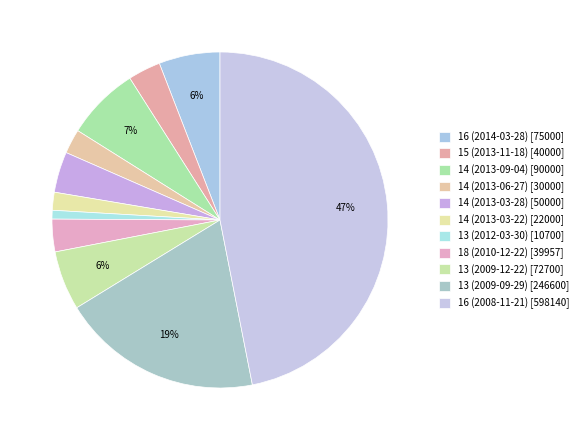

Which category has the biggest portion of the pie?

16 (2008-11-21)